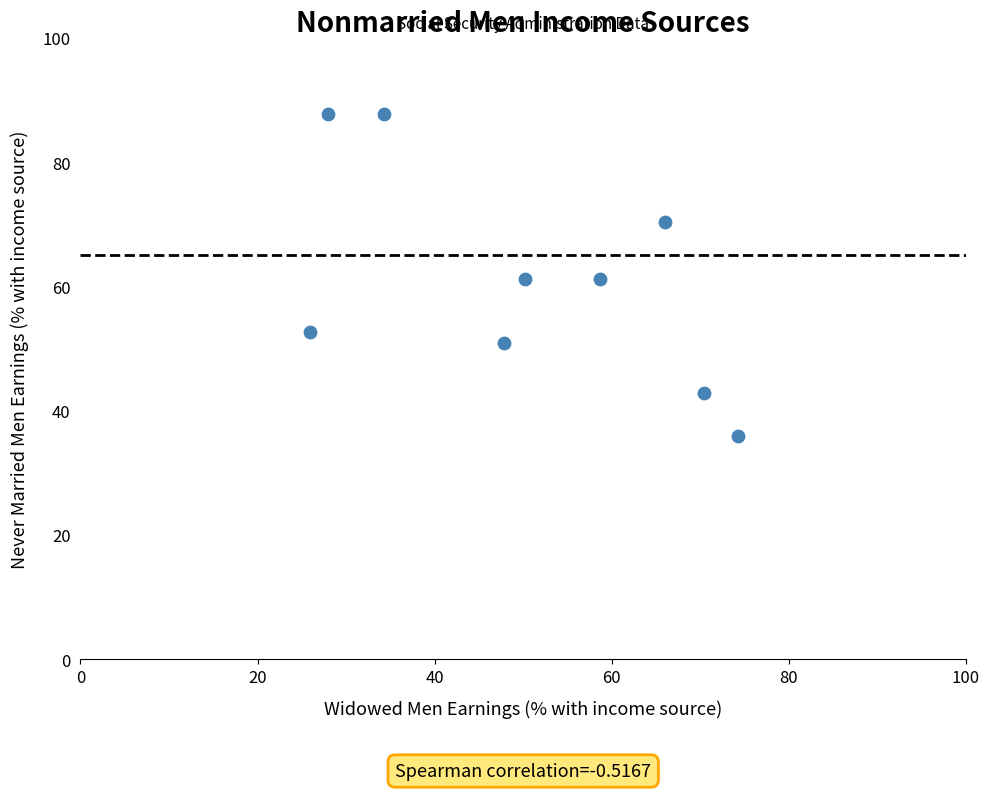

What is the range of Y values (max minus min)?

51.8